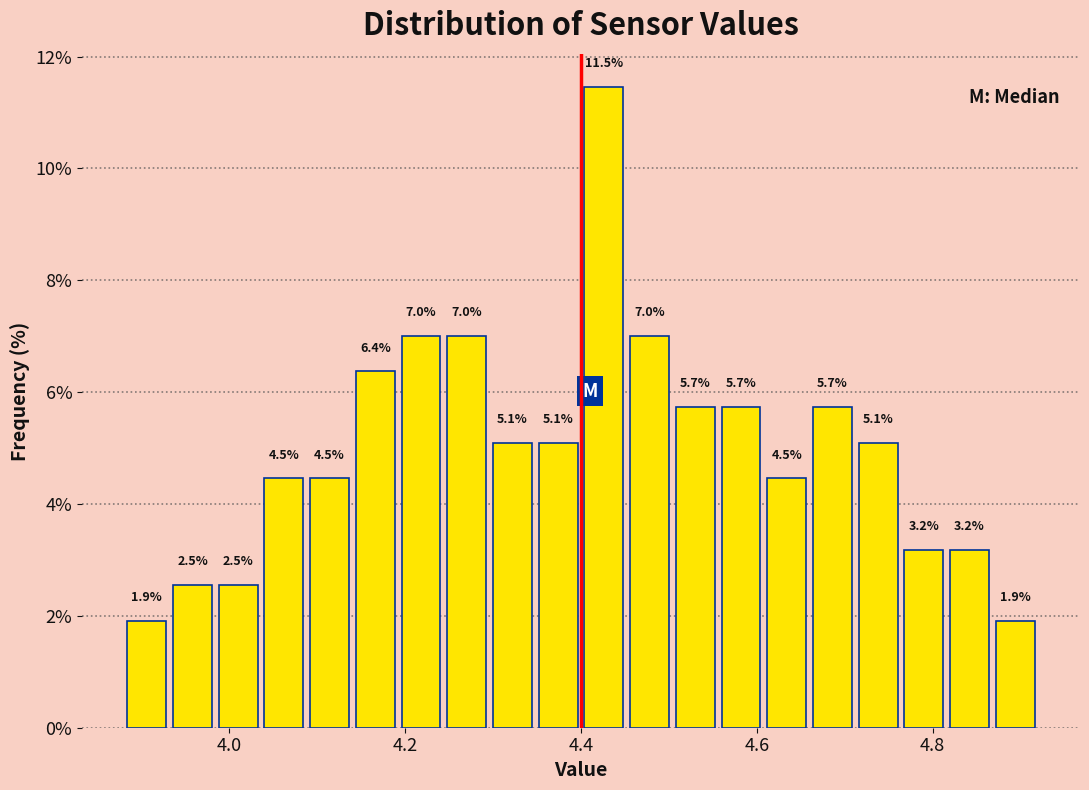

Read against the x-axis, roughly where is the centre of the tallest bar?

4.42